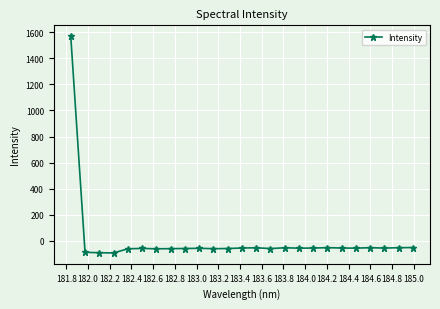

What is the difference between the maximum and second lowest values?

1662.6